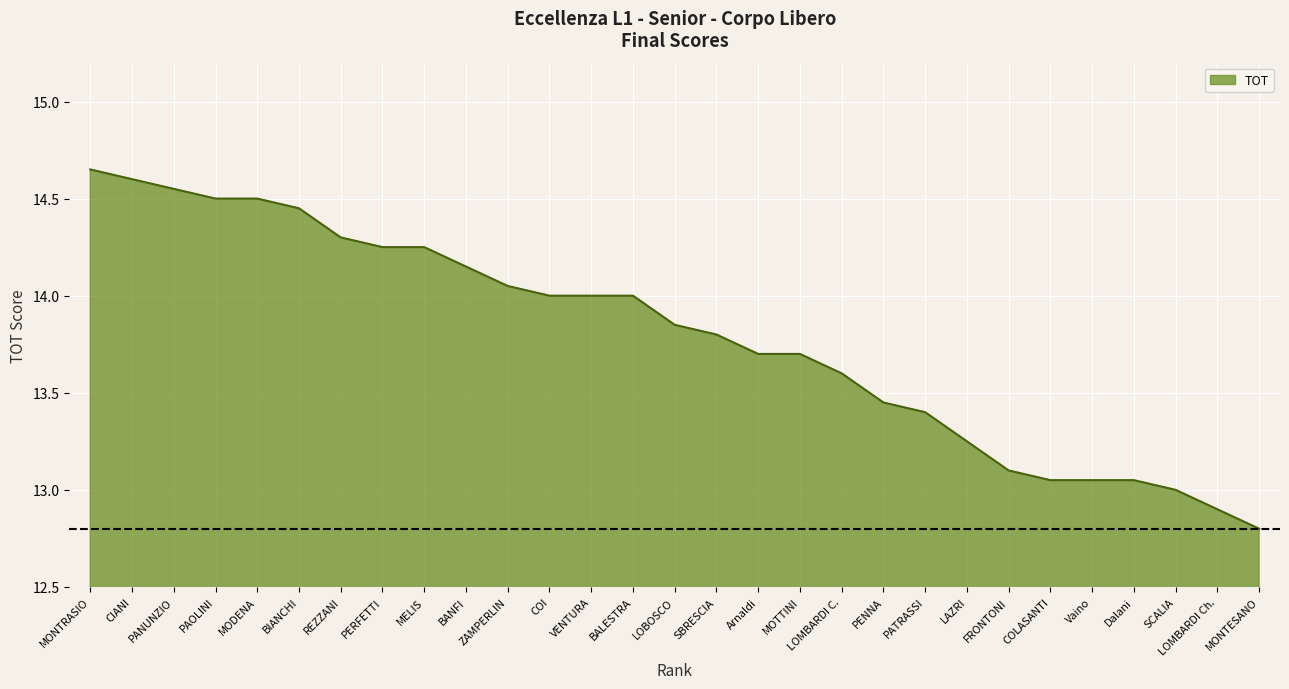

What position from the right is CIANI?

28